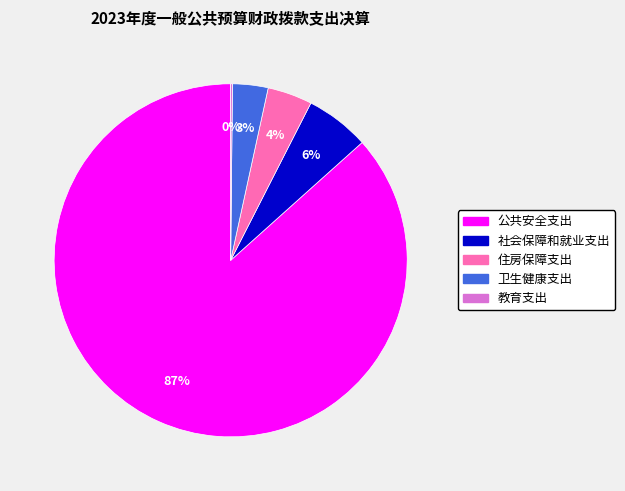

To the nearest percent, what is the difference between the 卫生健康支出 and 社会保障和就业支出 slice percentages?

3%